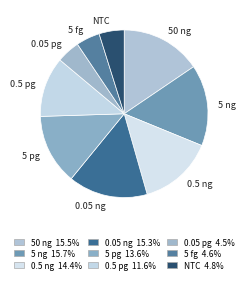

Is it true that 0.05 ng is 15% of the pie?

True